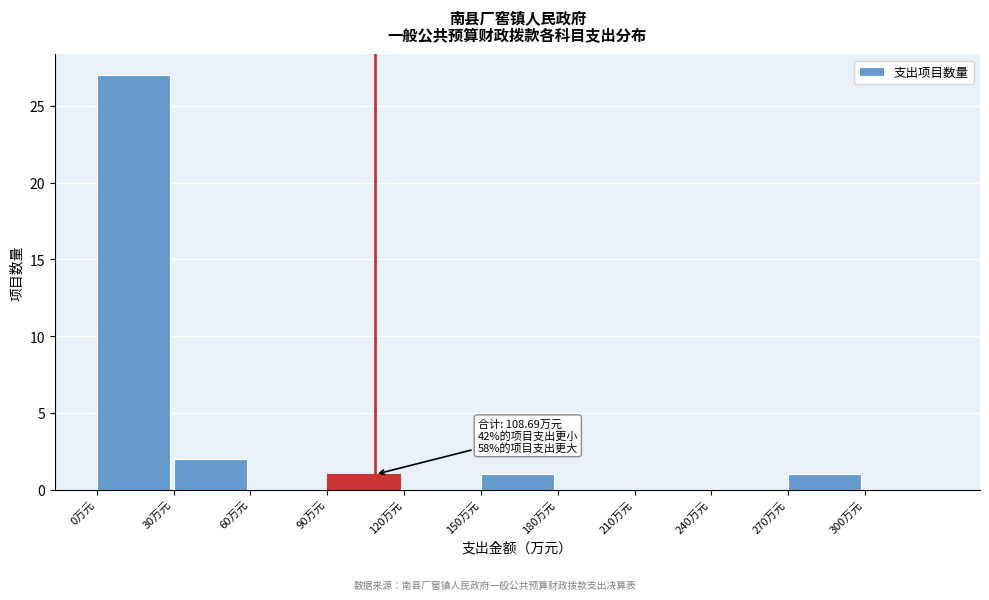

Over which range of the x-axis is the bar tallest?

0 to 30